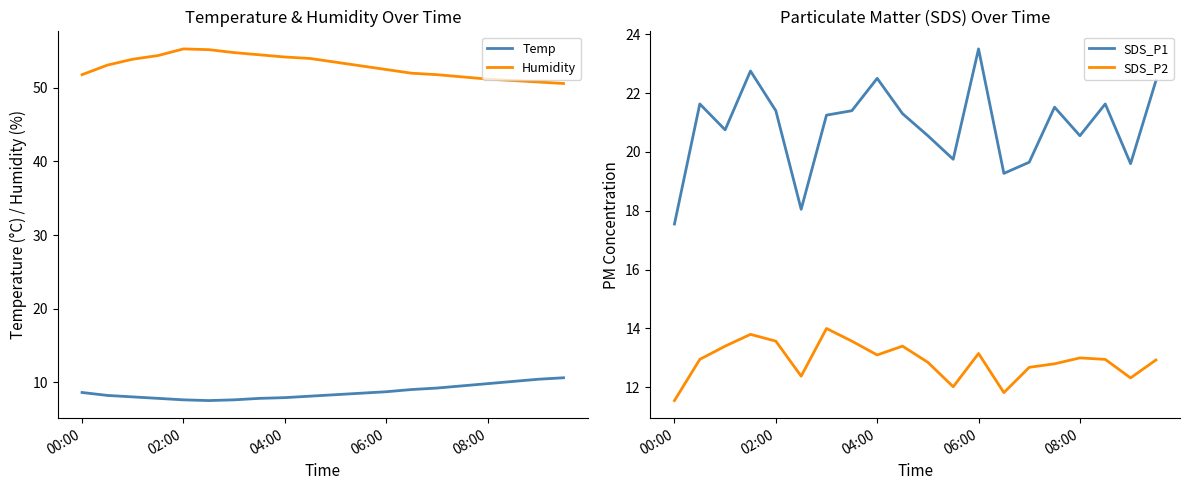

What is the maximum value for Humidity?

55.3